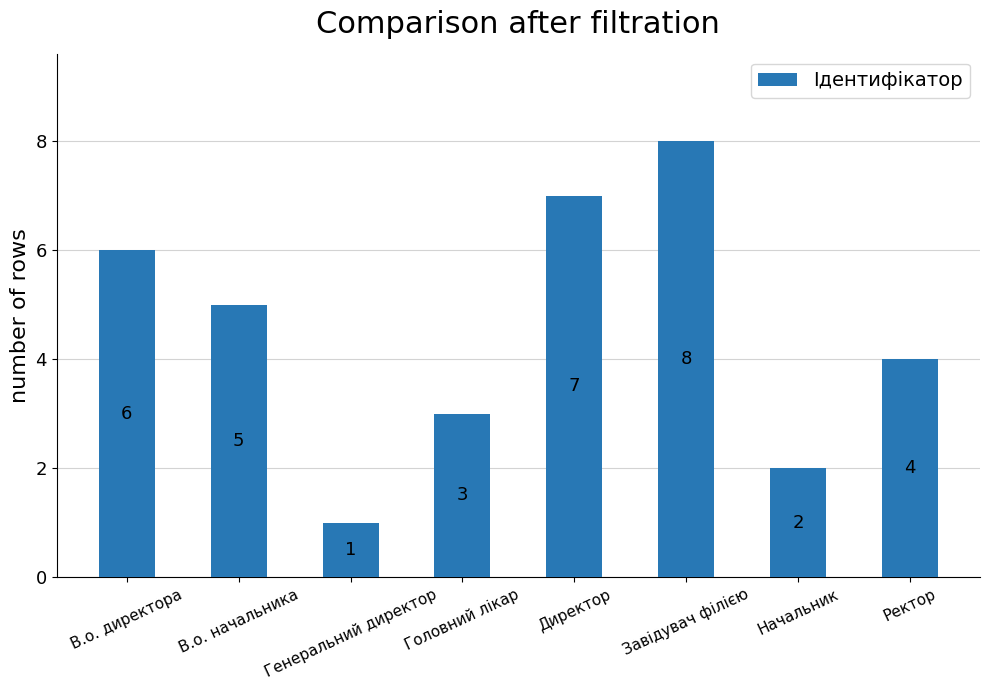

Between В.о. директора and Директор, which is larger?

Директор